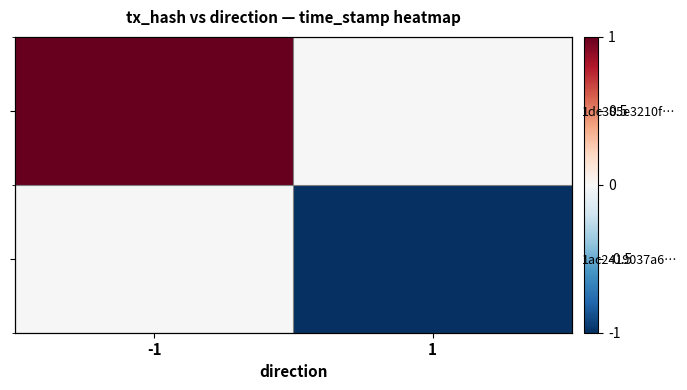

What is the total value across all series at -1?

1